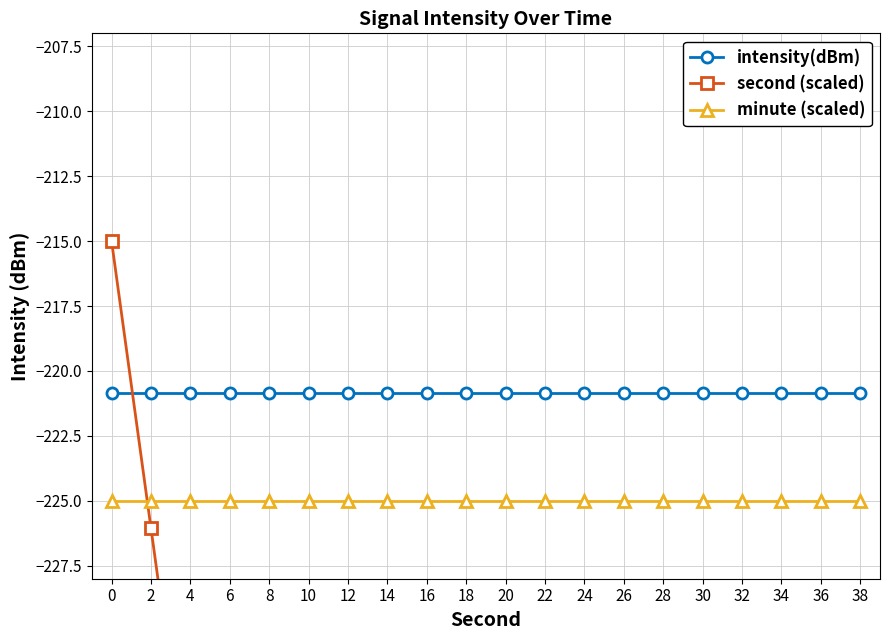

How many lines are shown in the chart?

3